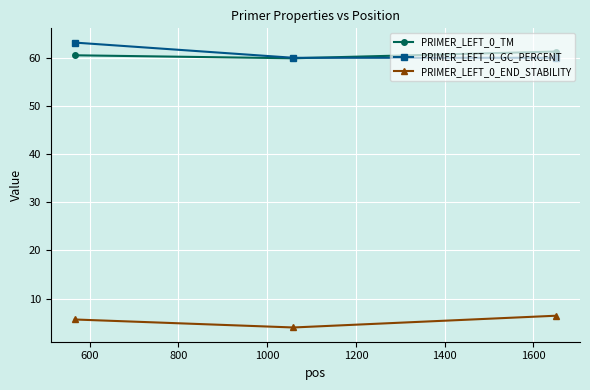

What is the value of the PRIMER_LEFT_0_GC_PERCENT point at the 1st from the left?

63.2